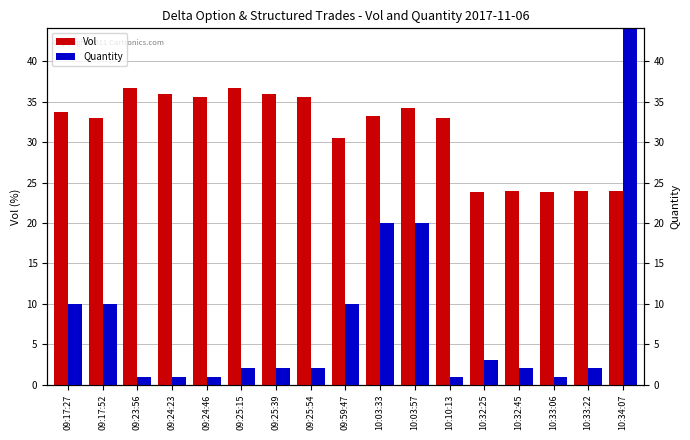

List the series in order of their overall mean, highest first.

Vol, Quantity